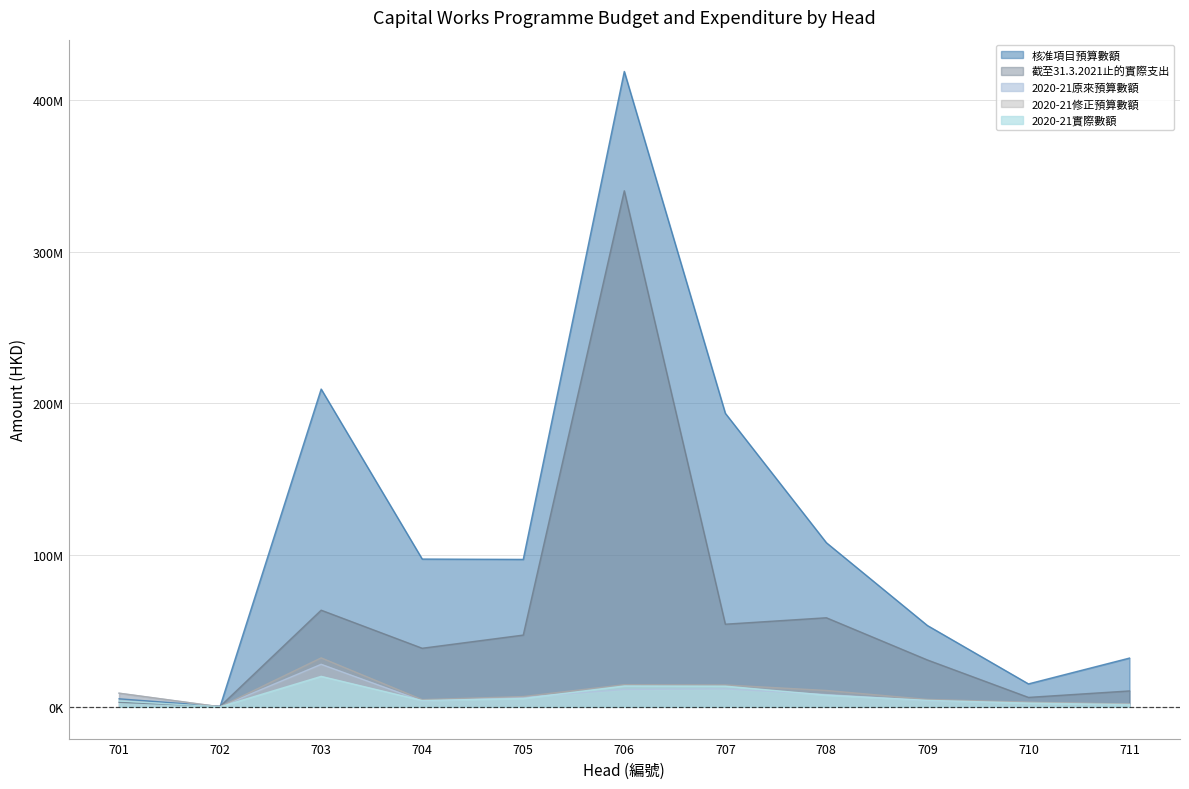

Where do 截至31.3.2021止的實際支出 and 2020-21原來預算數額 first cross each other?

701 and 702